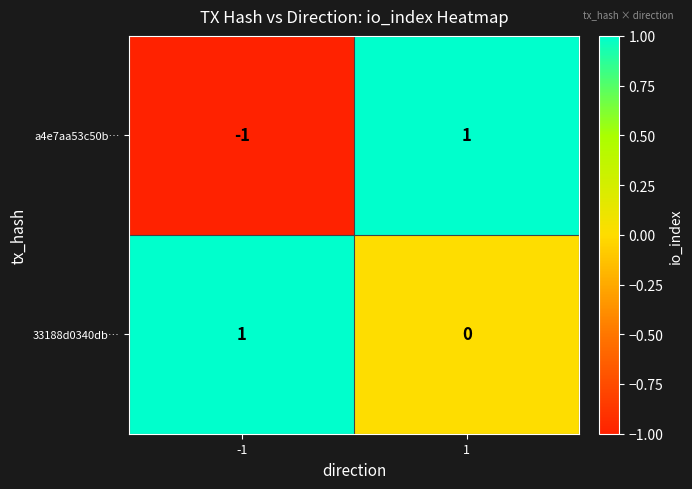

Count the number of categories in the chart.

2